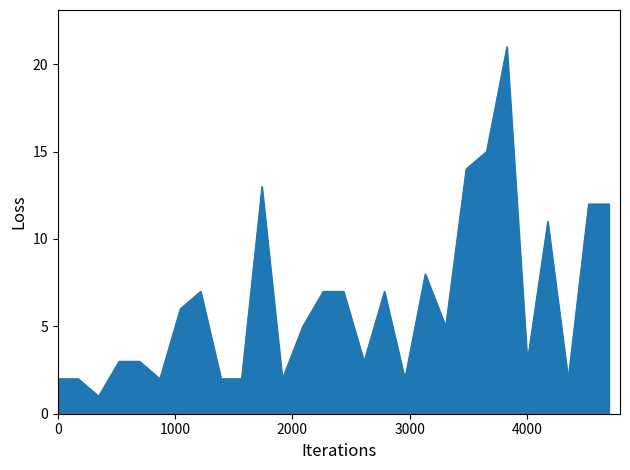

What is the difference between the maximum and minimum values?

20